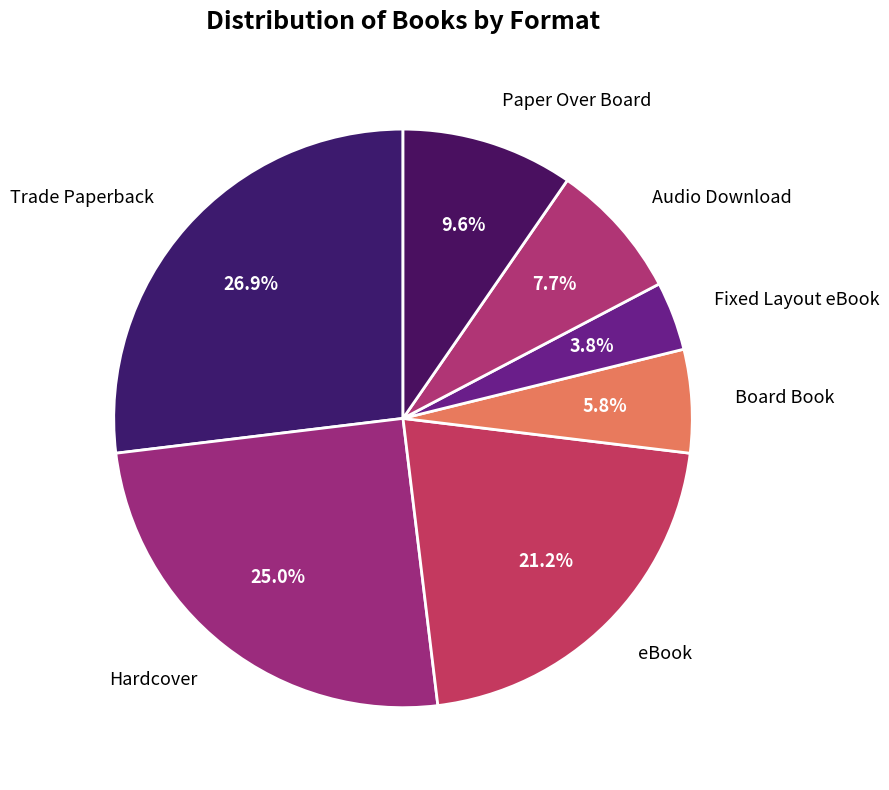

How many segments does this pie chart have?

7